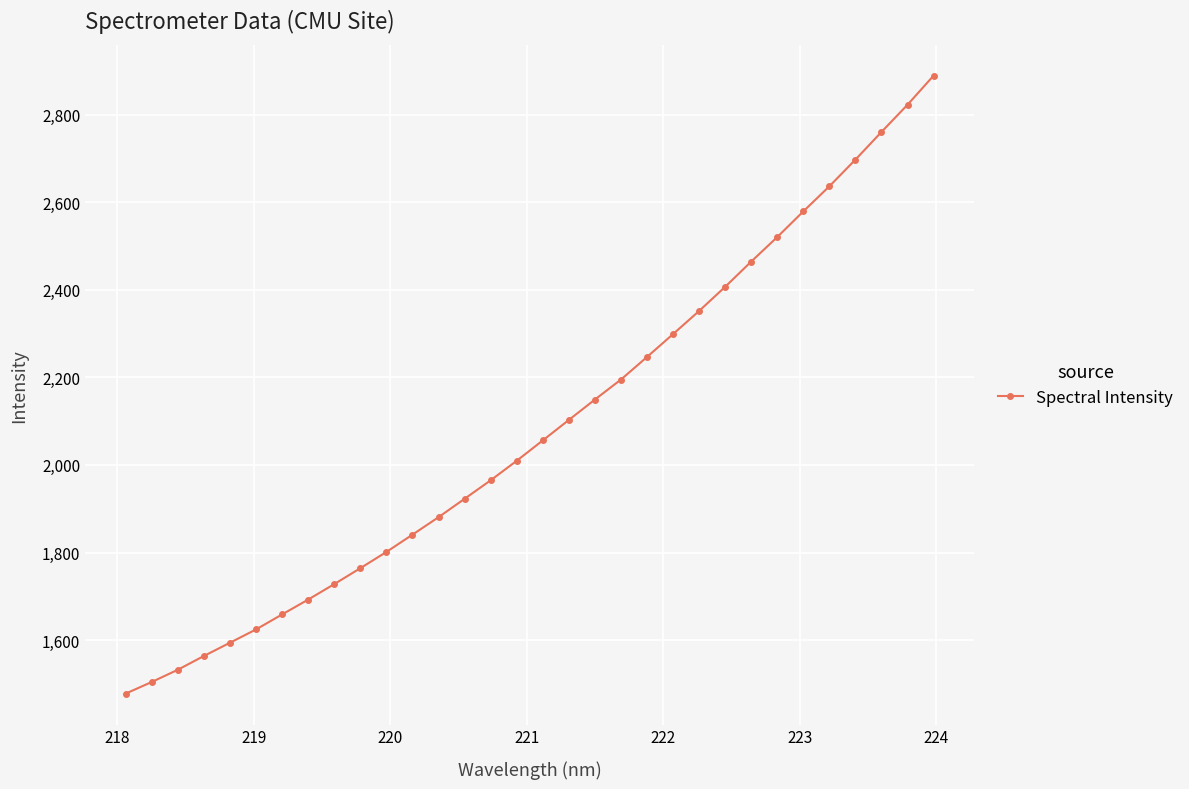

What is the sum of all values?

66734.1